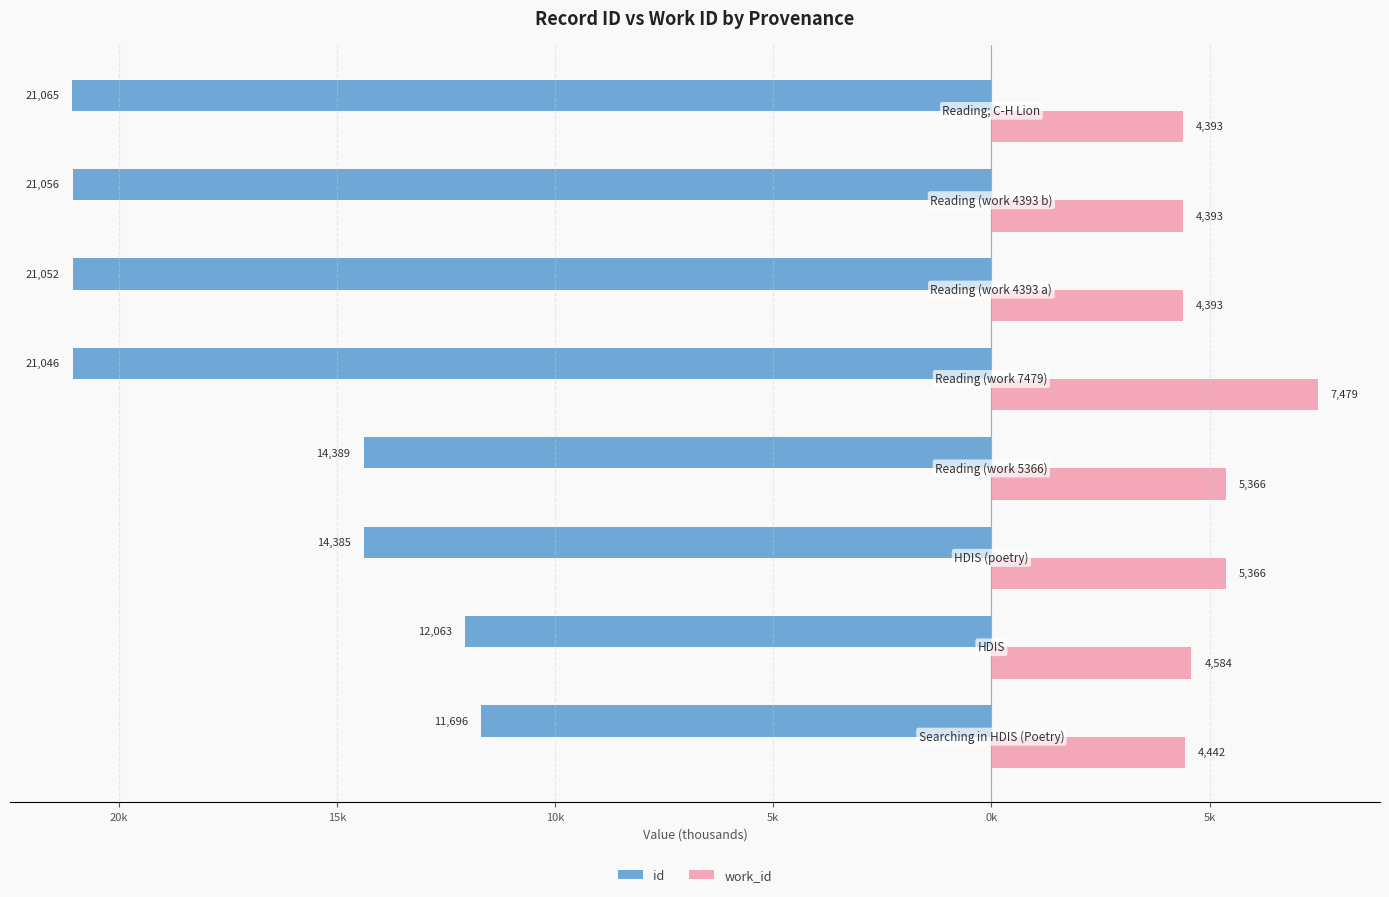

What are all the series names shown in the legend?

id, work_id